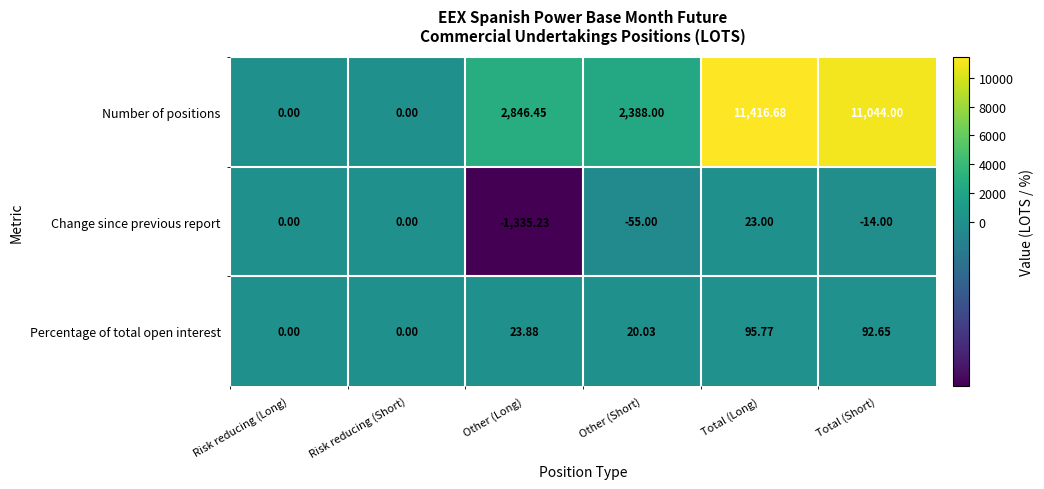

What is the difference between the highest and lowest values at Other (Long)?

4181.7